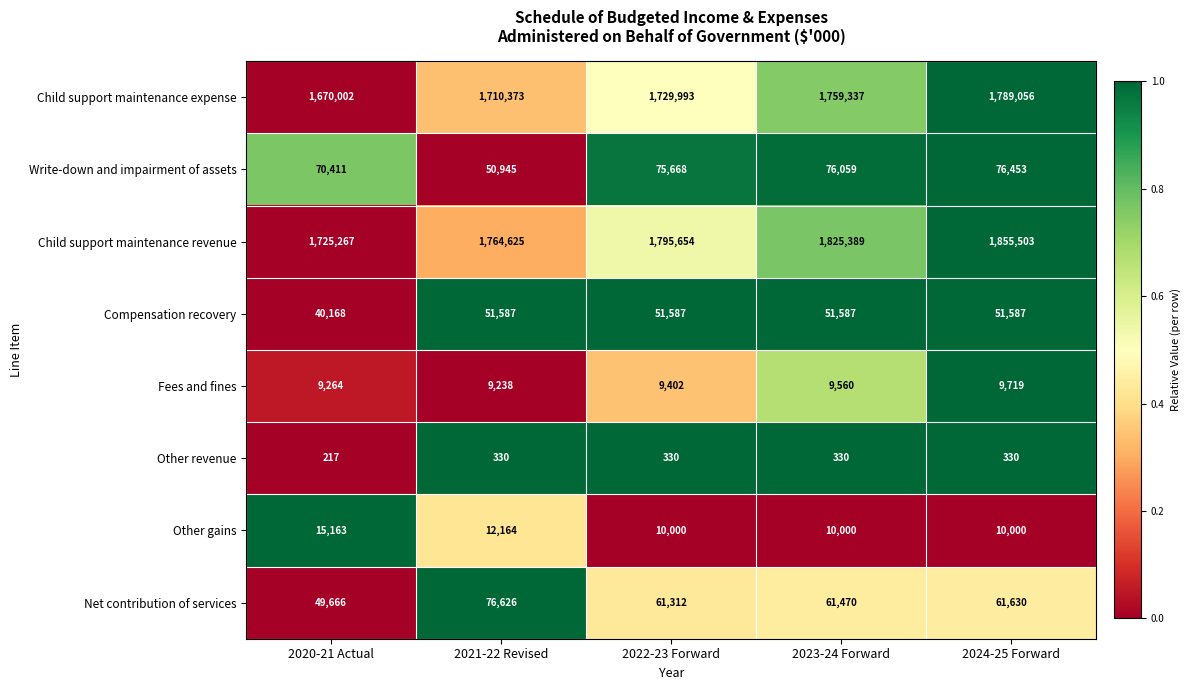

What is the difference between the maximum and second lowest values in the Fees and fines series?

455